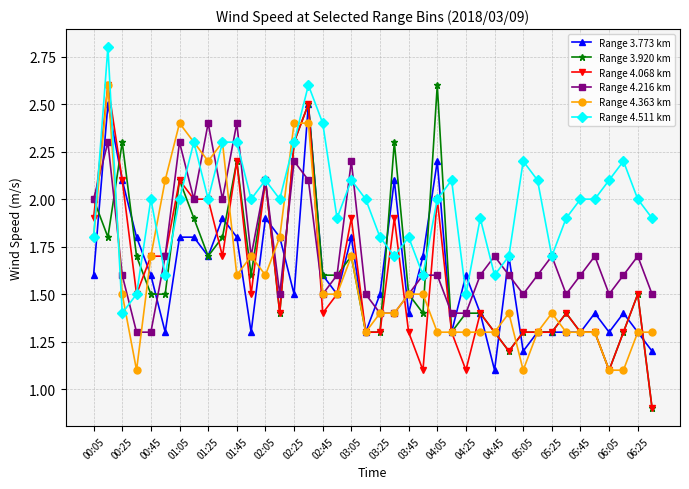

What is the difference between the second highest and second lowest values in the Range 3.920 km series?

1.4